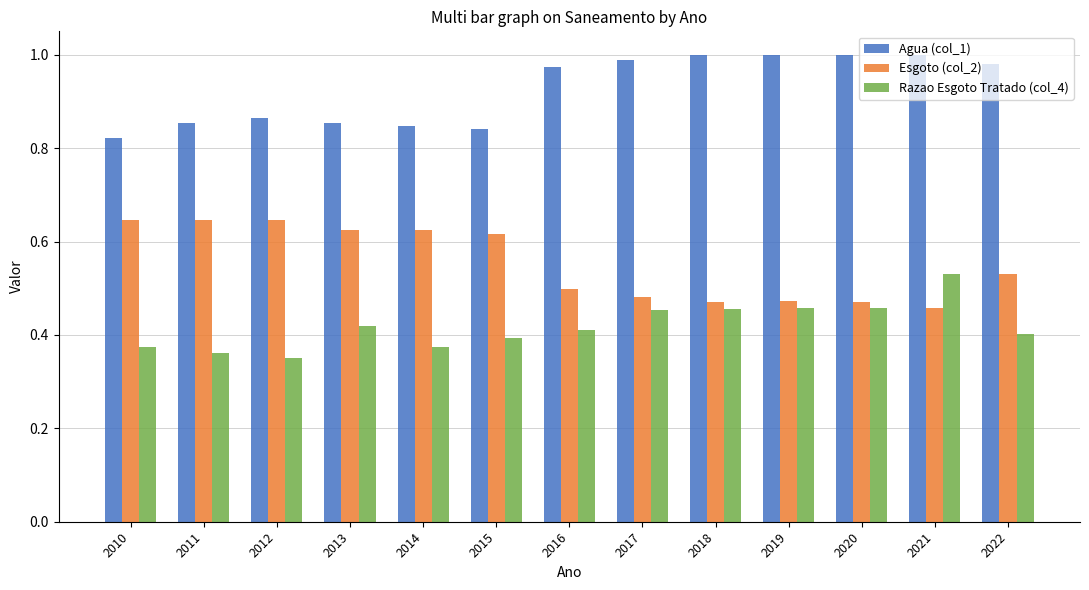

What are all the series names shown in the legend?

Agua (col_1), Esgoto (col_2), Razao Esgoto Tratado (col_4)